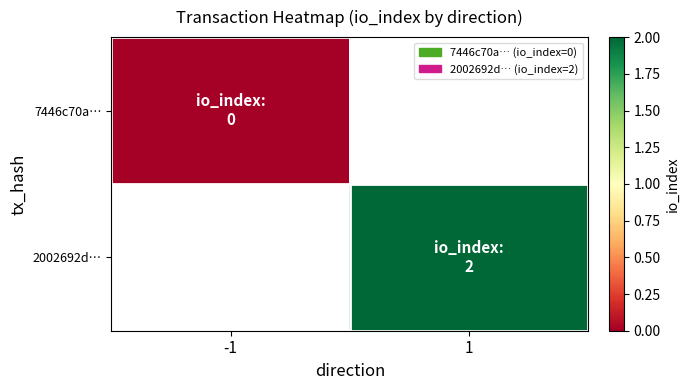

How many data points does each series have?

2